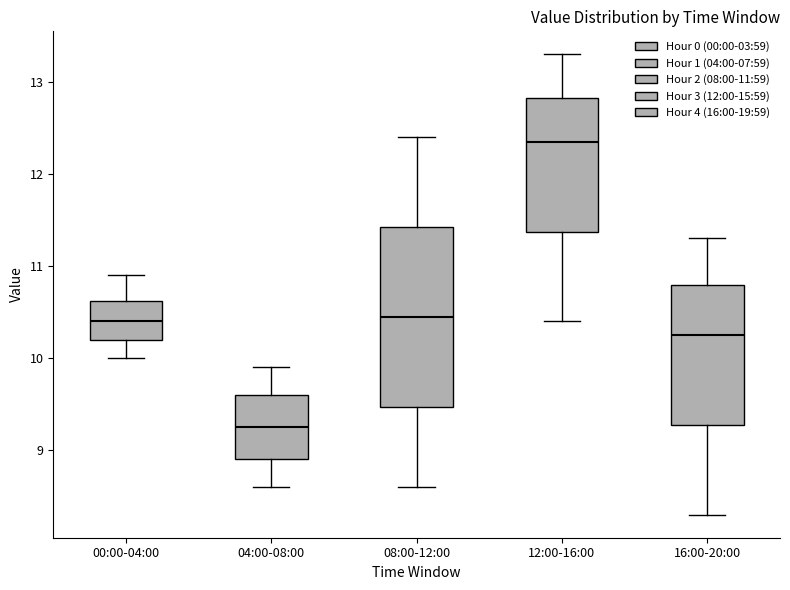

Reading left to right, read every box against the y-axis: the position of its median line, the range the box covers, and the ends of its whiskers. The values are not printed on the chart, so give them approximately, as read against the axis.

00:00-04:00: median 10.4, box 10.2 to 10.6, whiskers 10.0 to 10.9
04:00-08:00: median 9.3, box 8.9 to 9.6, whiskers 8.6 to 9.9
08:00-12:00: median 10.5, box 9.5 to 11.4, whiskers 8.6 to 12.4
12:00-16:00: median 12.4, box 11.4 to 12.8, whiskers 10.4 to 13.3
16:00-20:00: median 10.3, box 9.3 to 10.8, whiskers 8.3 to 11.3